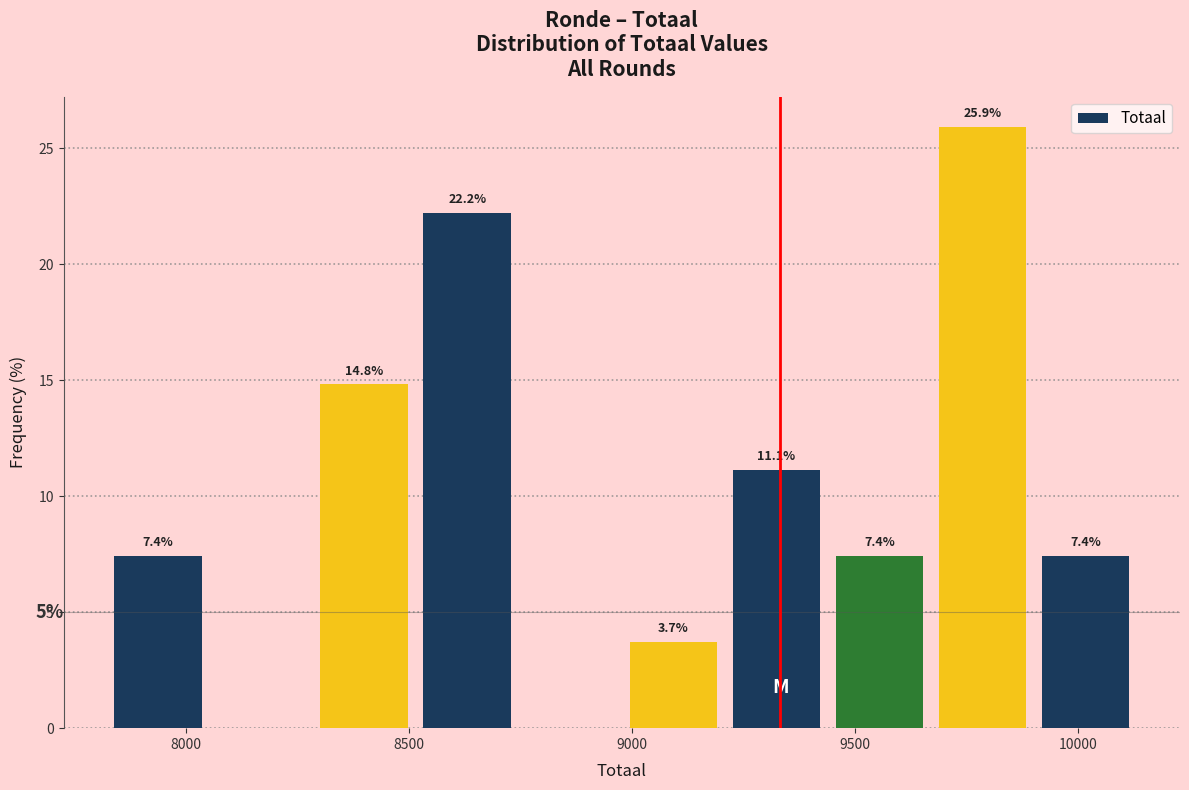

Over which range of the x-axis is the bar tallest?

9650 to 9900